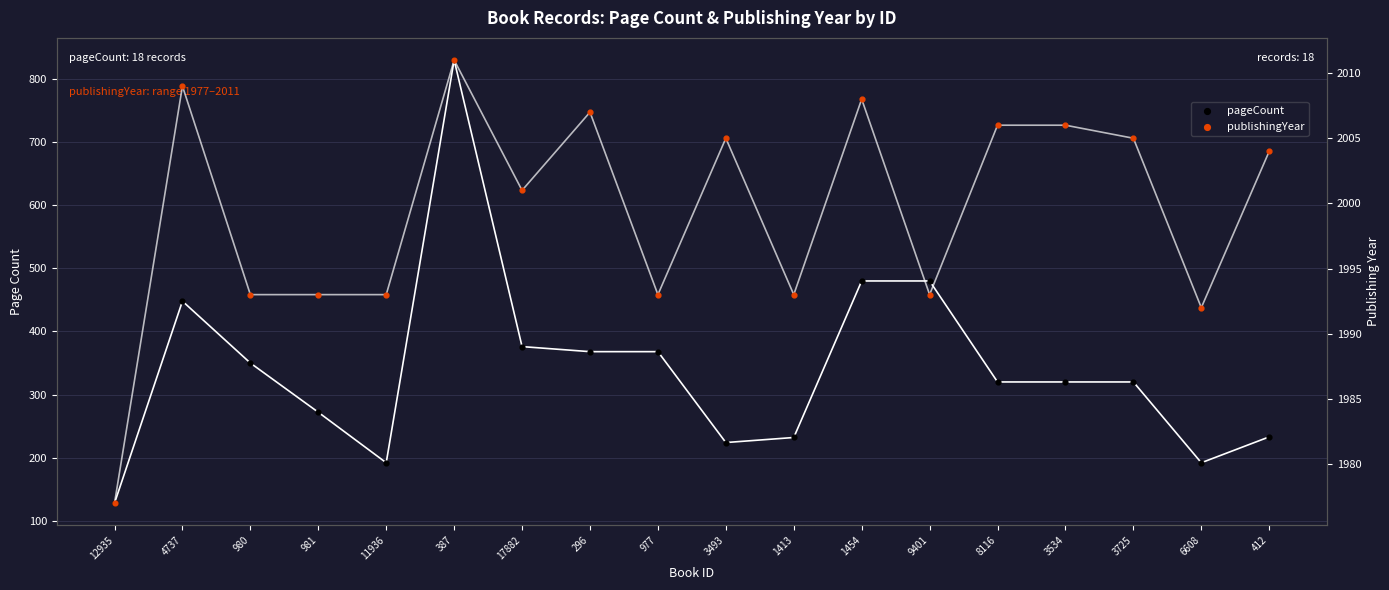

At how many categories does at least one series exceed 1037?

18